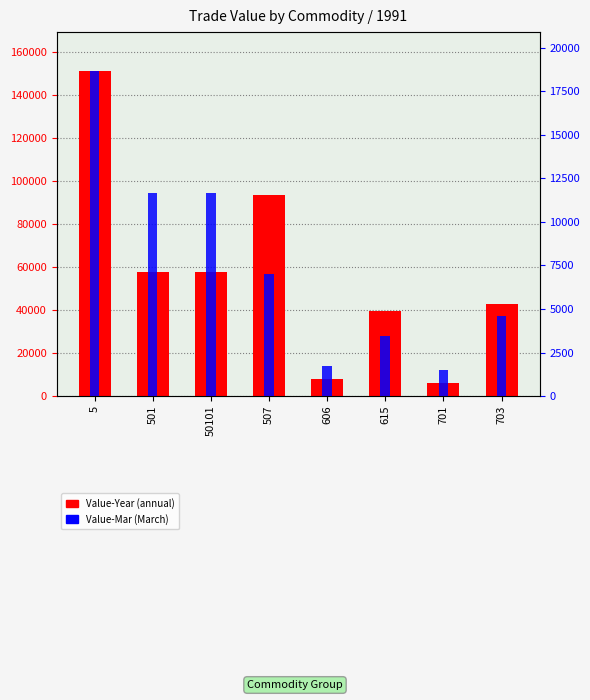

What is the difference between the maximum and second lowest values in the Value-Year series?

142852